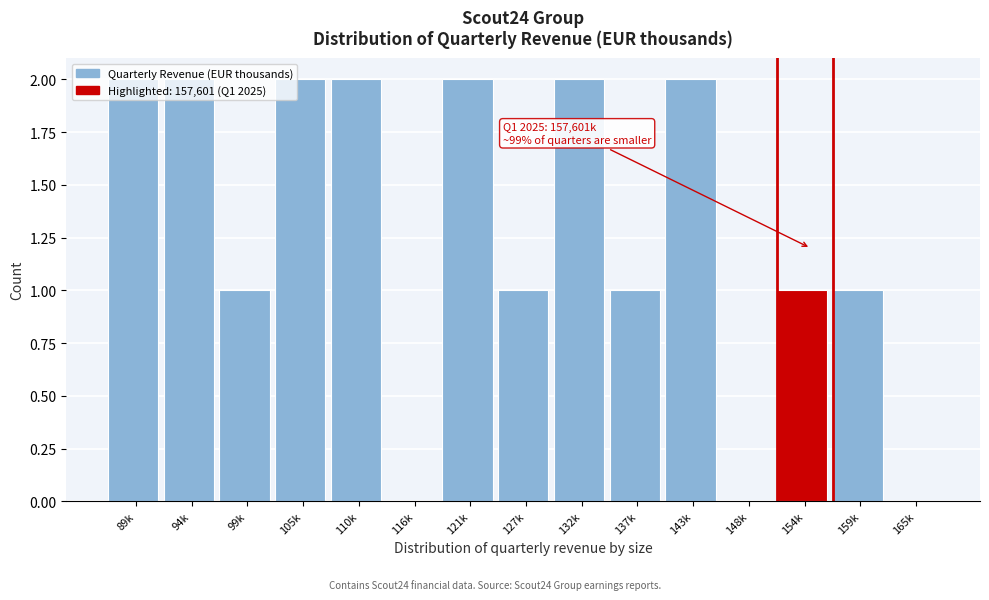

The value at 94k is 2. True or false?

True